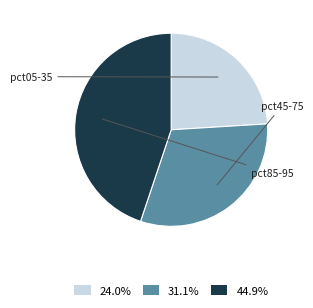

What is the ratio of the value at 44.9% to the value at 31.1%?

1.4